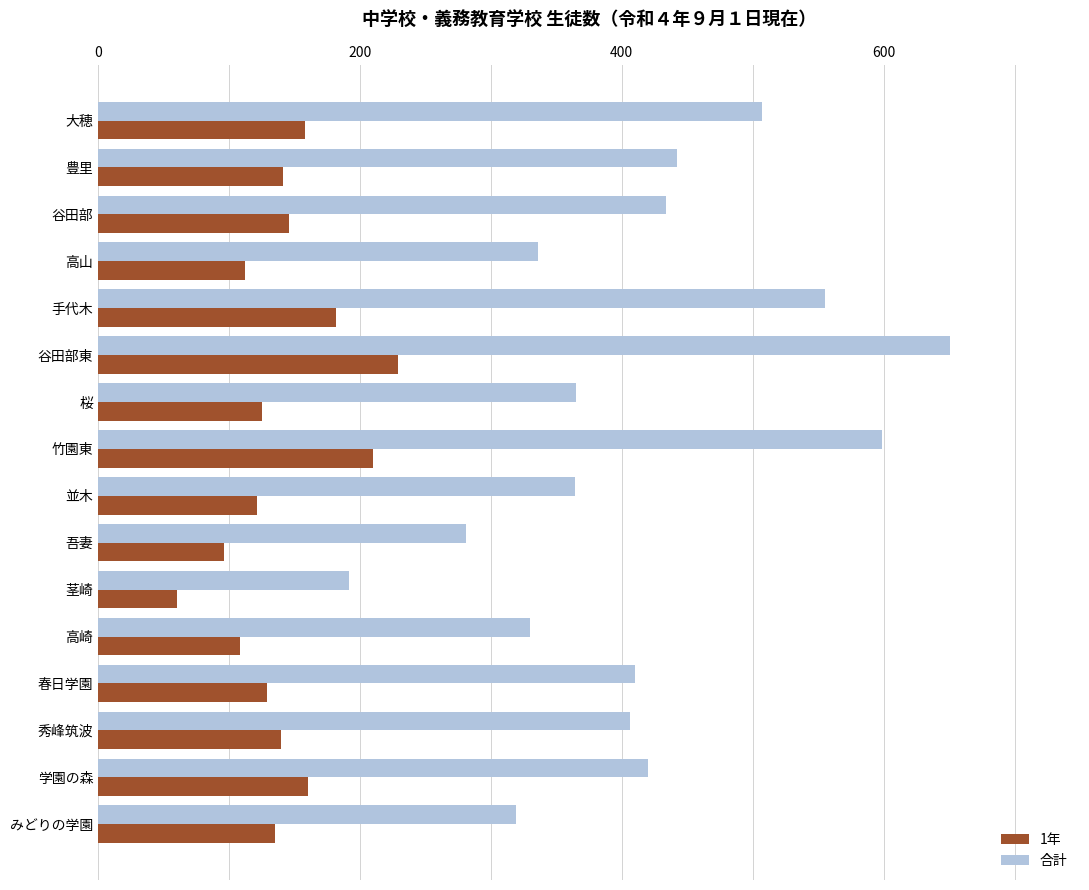

Which series has the largest total across all categories?

合計